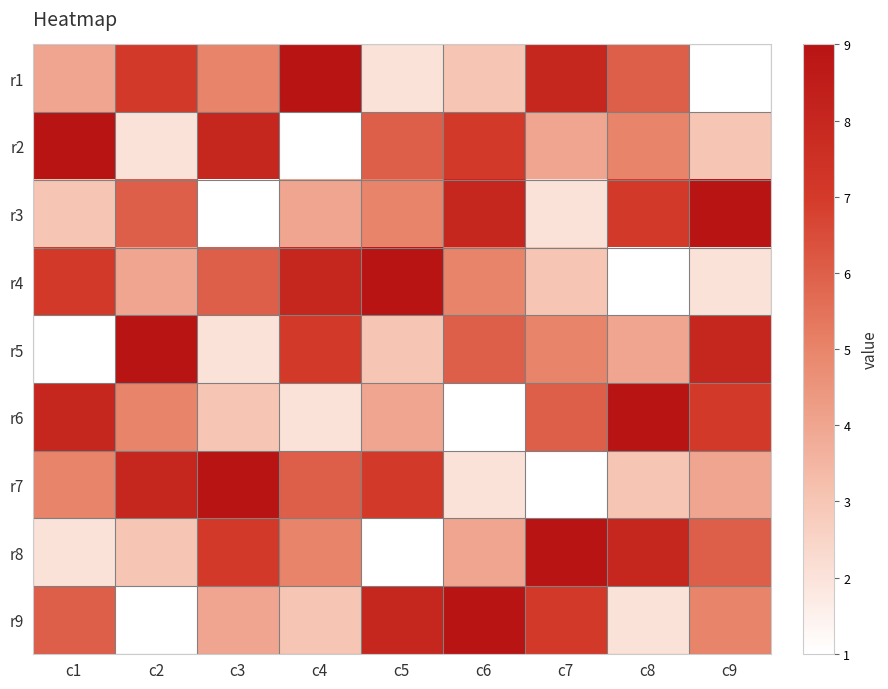

Reading right to left, list all the values displayed in this chart.

r1: c9=1	c8=6	c7=8	c6=3	c5=2	c4=9	c3=5	c2=7	c1=4
r2: c9=3	c8=5	c7=4	c6=7	c5=6	c4=1	c3=8	c2=2	c1=9
r3: c9=9	c8=7	c7=2	c6=8	c5=5	c4=4	c3=1	c2=6	c1=3
r4: c9=2	c8=1	c7=3	c6=5	c5=9	c4=8	c3=6	c2=4	c1=7
r5: c9=8	c8=4	c7=5	c6=6	c5=3	c4=7	c3=2	c2=9	c1=1
r6: c9=7	c8=9	c7=6	c6=1	c5=4	c4=2	c3=3	c2=5	c1=8
r7: c9=4	c8=3	c7=1	c6=2	c5=7	c4=6	c3=9	c2=8	c1=5
r8: c9=6	c8=8	c7=9	c6=4	c5=1	c4=5	c3=7	c2=3	c1=2
r9: c9=5	c8=2	c7=7	c6=9	c5=8	c4=3	c3=4	c2=1	c1=6